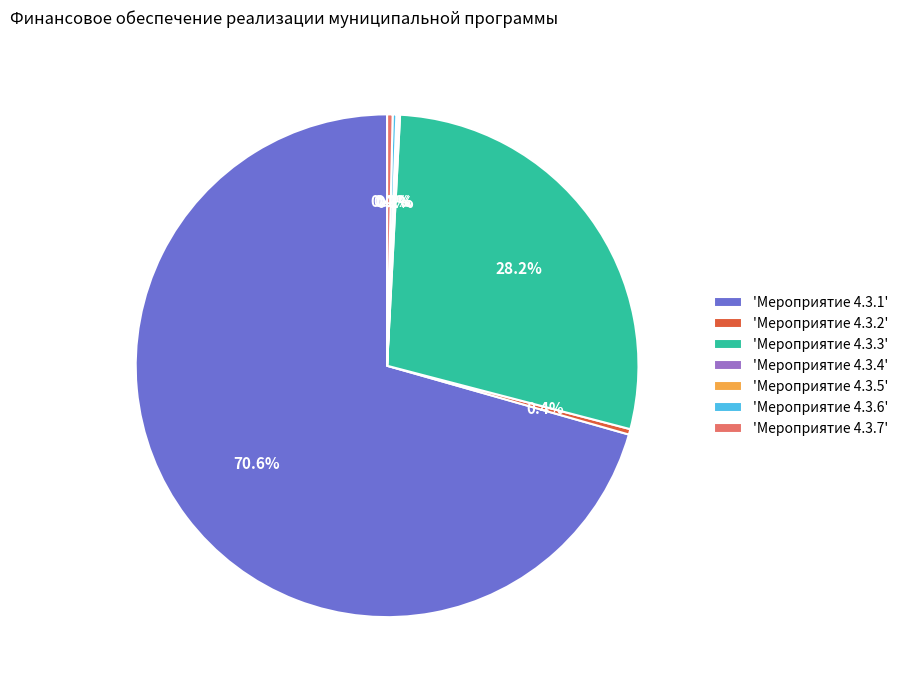

What is the total percentage of 'Мероприятие 4.3.3' and 'Мероприятие 4.3.1'?

98.8%